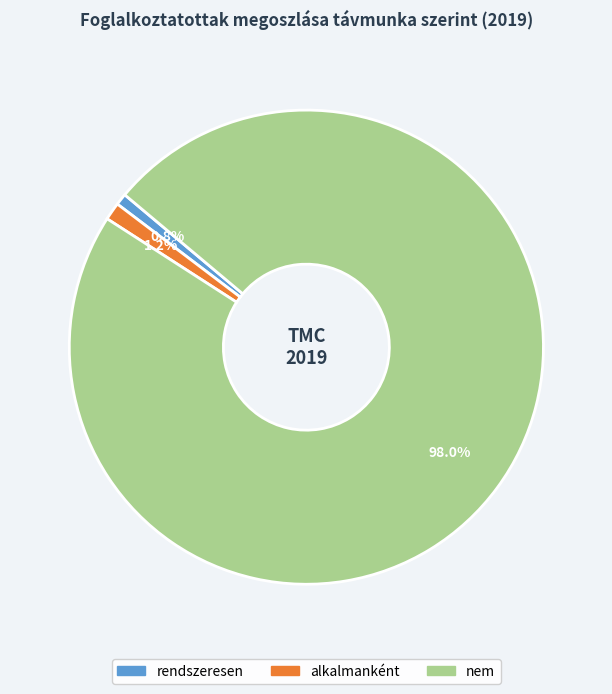

Does any single category account for the majority?

Yes